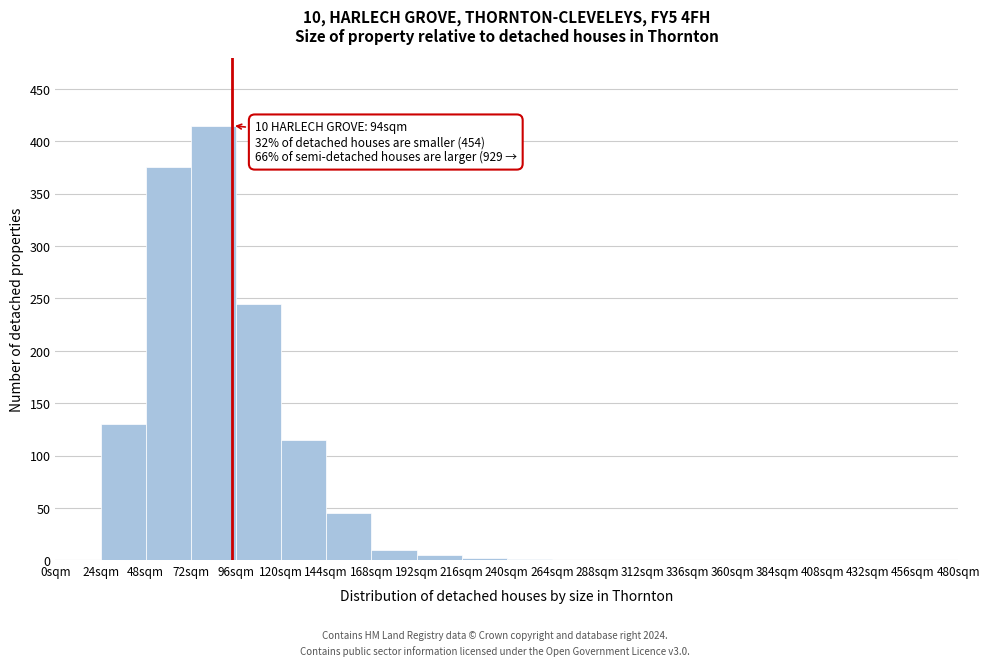

Which range on the x-axis has the tallest bar?

72 to 96